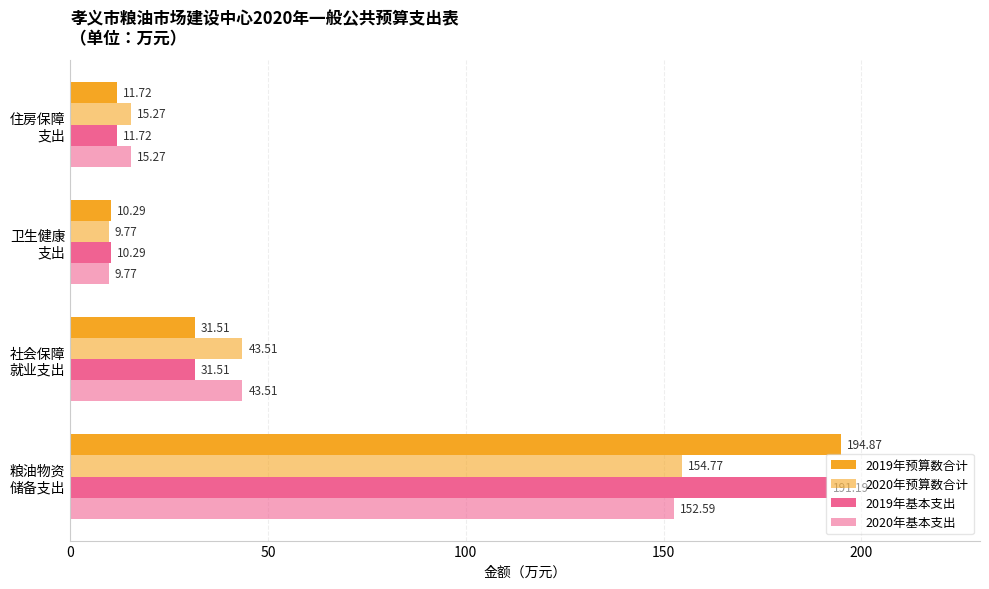

What is the highest value of the 2020年基本支出 series?

152.6